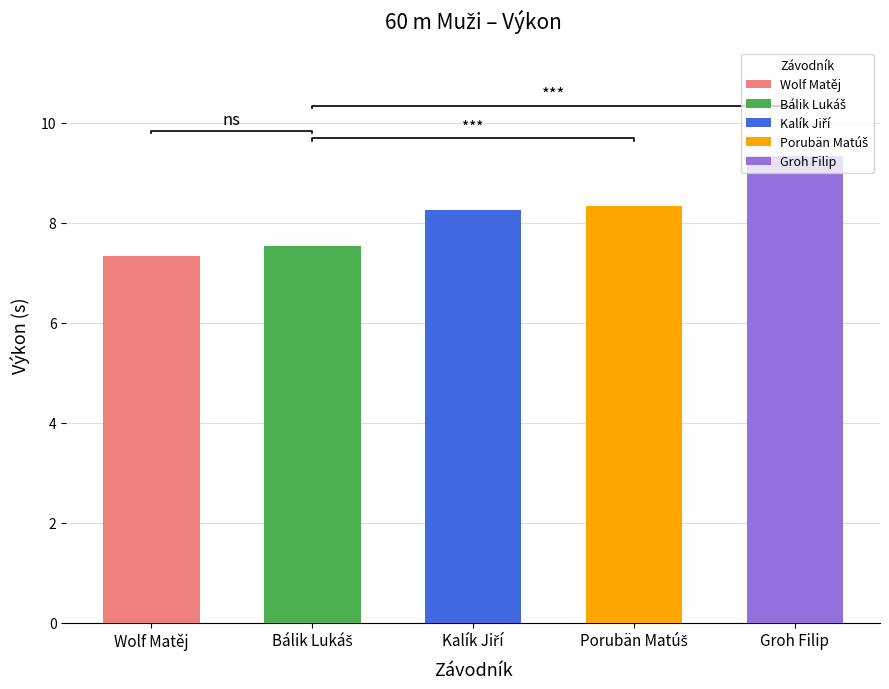

Between Kalík Jiří and Bálik Lukáš, which is larger?

Kalík Jiří